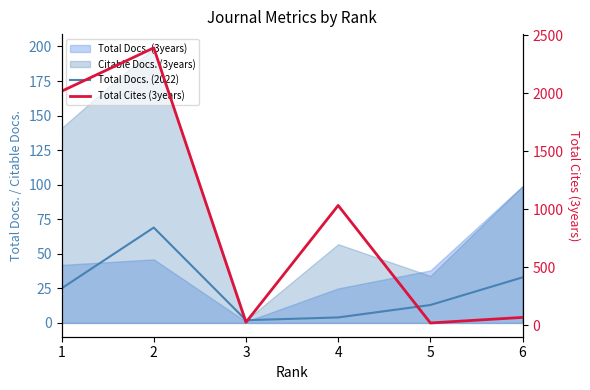

Does the chart have visible grid lines?

No